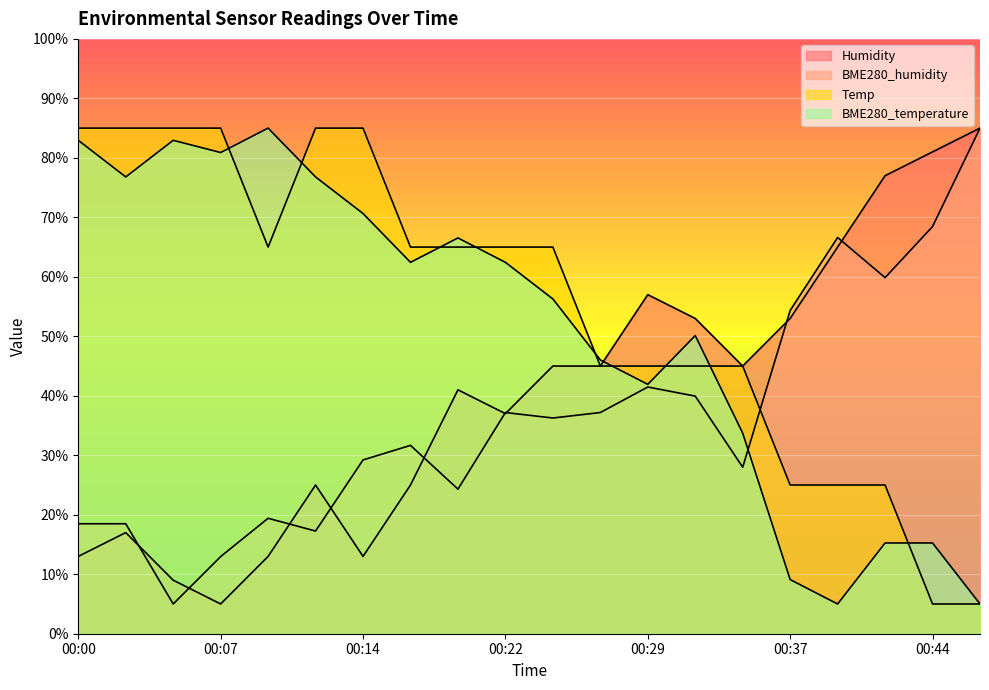

Which series has the largest total across all categories?

Temp